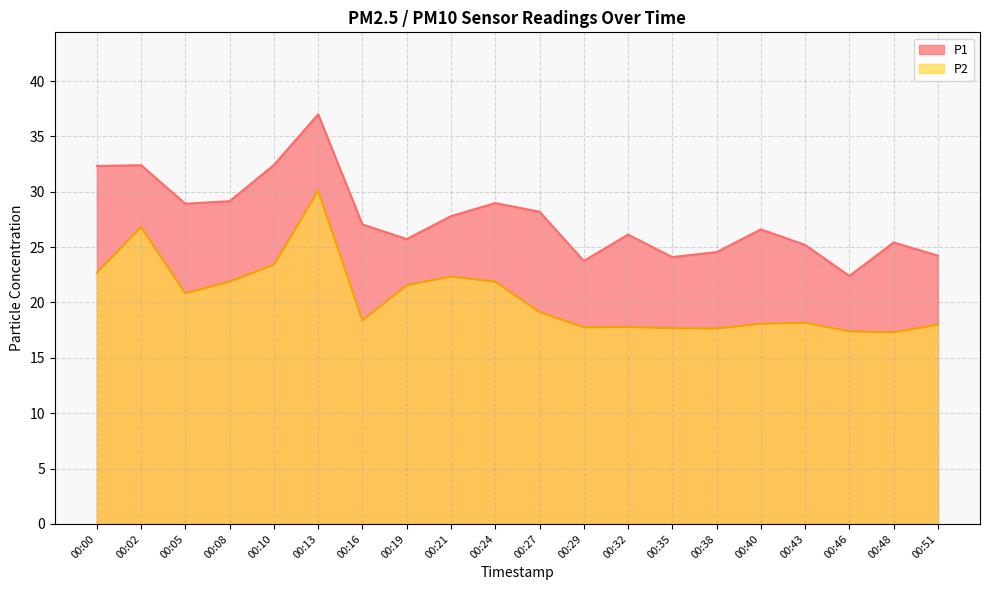

How many lines are shown in the chart?

2